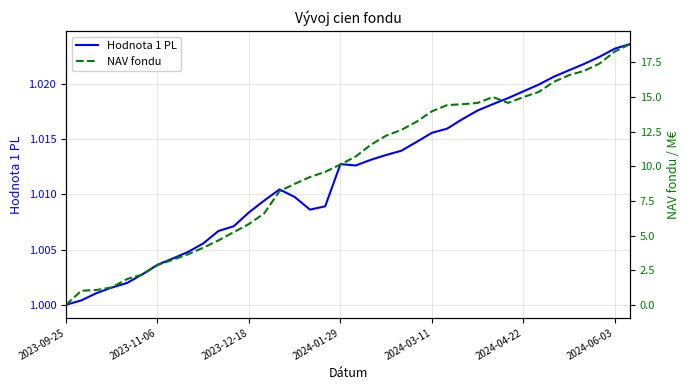

The Hodnota 1 PL series shows 0.4 at 2024-06-03. True or false?

False